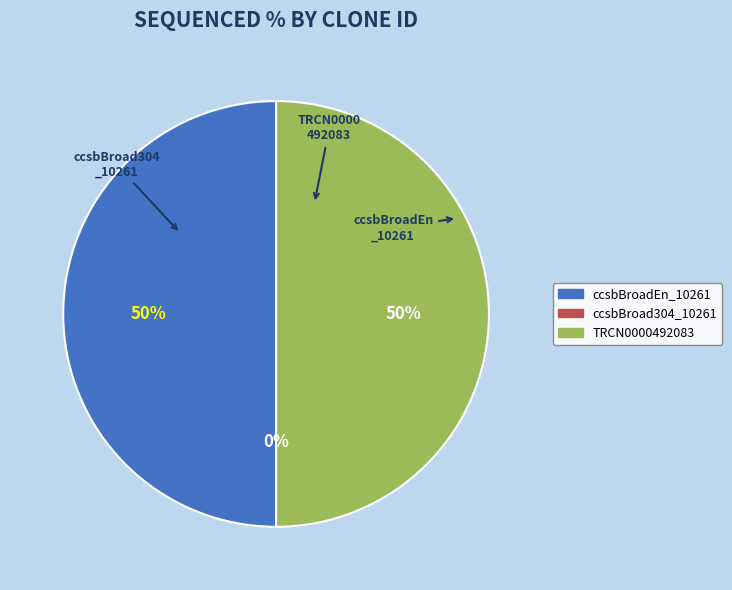

Is there any slice that represents more than half of the pie?

No